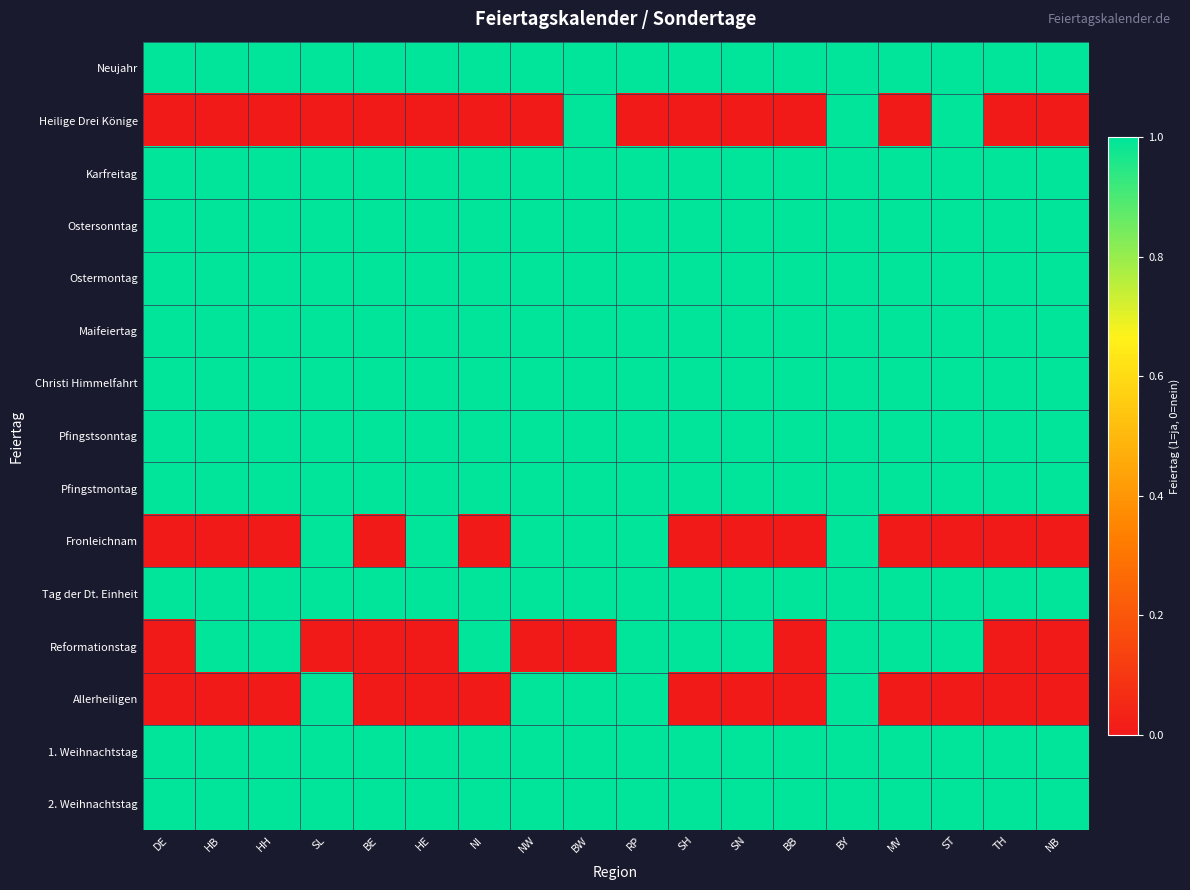

Which series has the widest spread of values?

Heilige Drei Könige